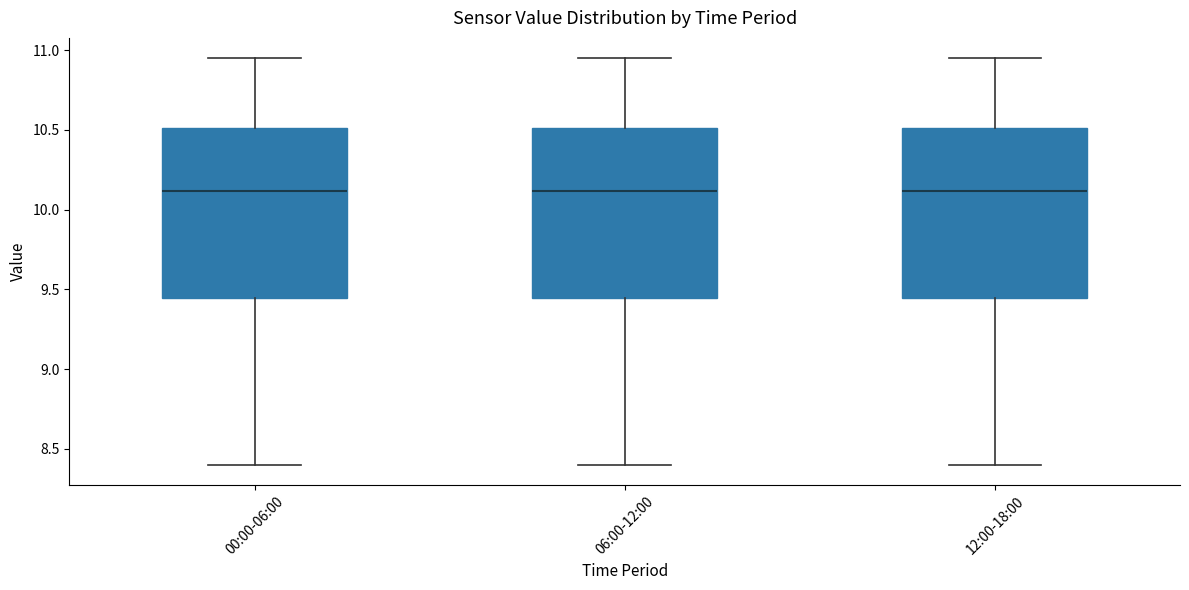

Reading left to right, read every box against the y-axis: the position of its median line, the range the box covers, and the ends of its whiskers. The values are not printed on the chart, so give them approximately, as read against the axis.

00:00-06:00: median 10.10, box 9.45 to 10.50, whiskers 8.40 to 10.95
06:00-12:00: median 10.10, box 9.45 to 10.50, whiskers 8.40 to 10.95
12:00-18:00: median 10.10, box 9.45 to 10.50, whiskers 8.40 to 10.95